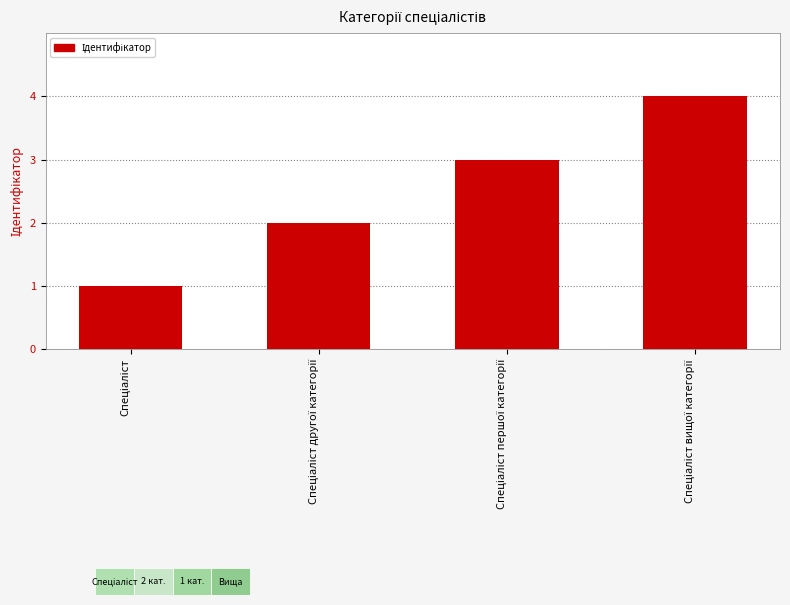

What is the difference between the maximum and minimum values?

3